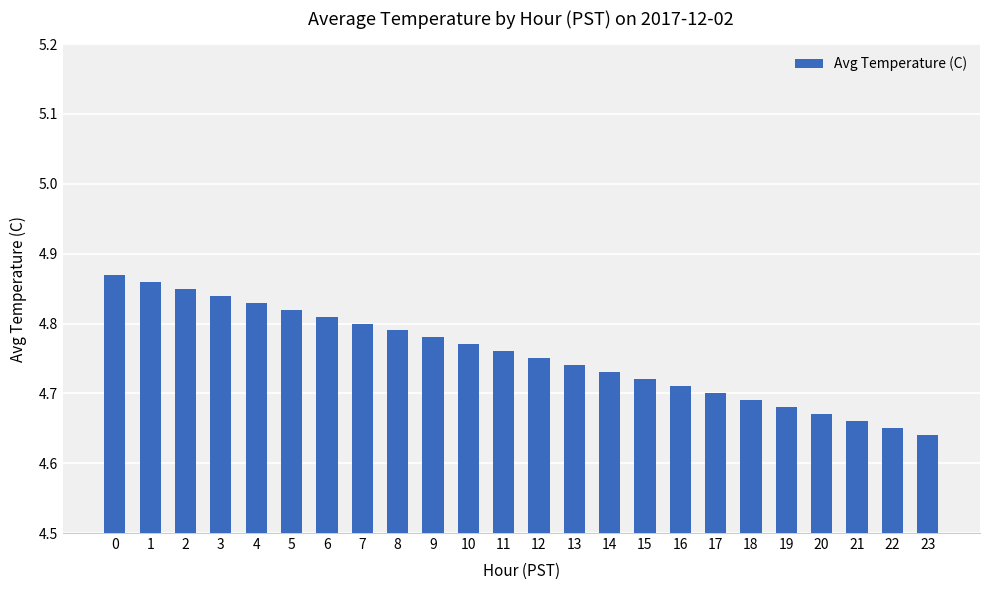

What is the sum of all values?

114.1